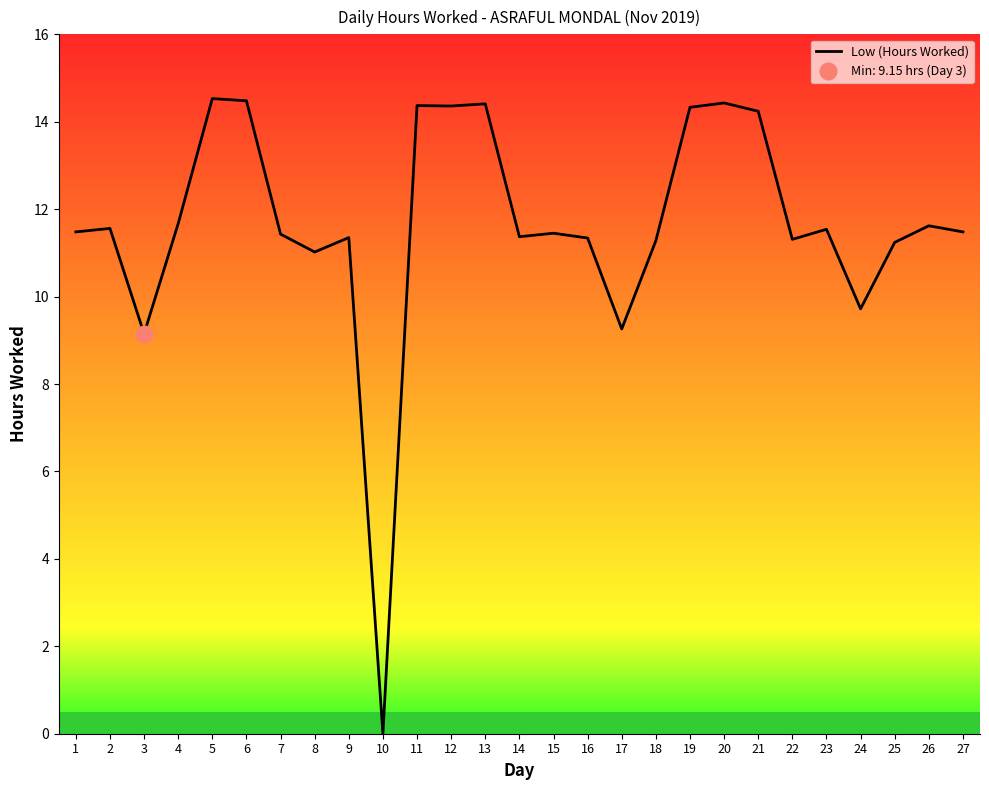

Where is the first local minimum?

3